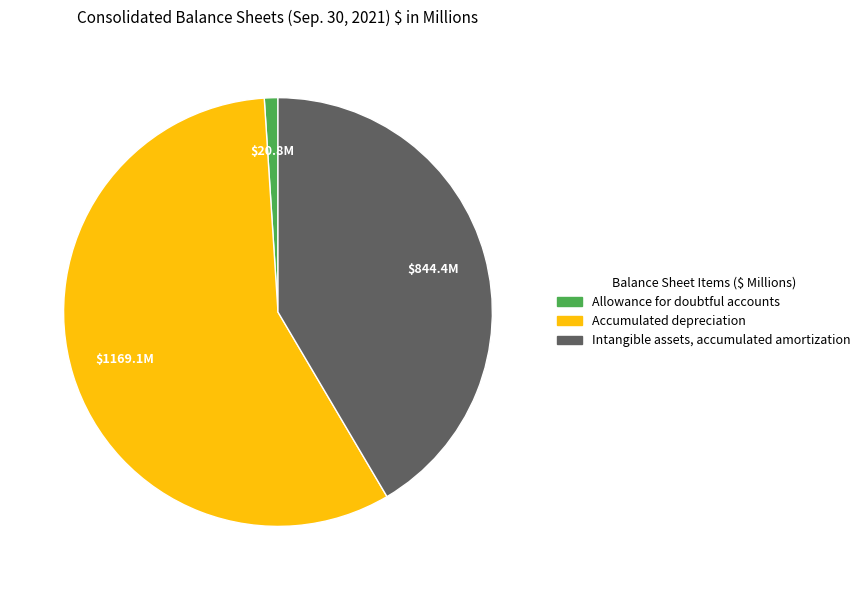

Do Intangible assets, accumulated amortization and Allowance for doubtful accounts together represent more than half of the pie?

No